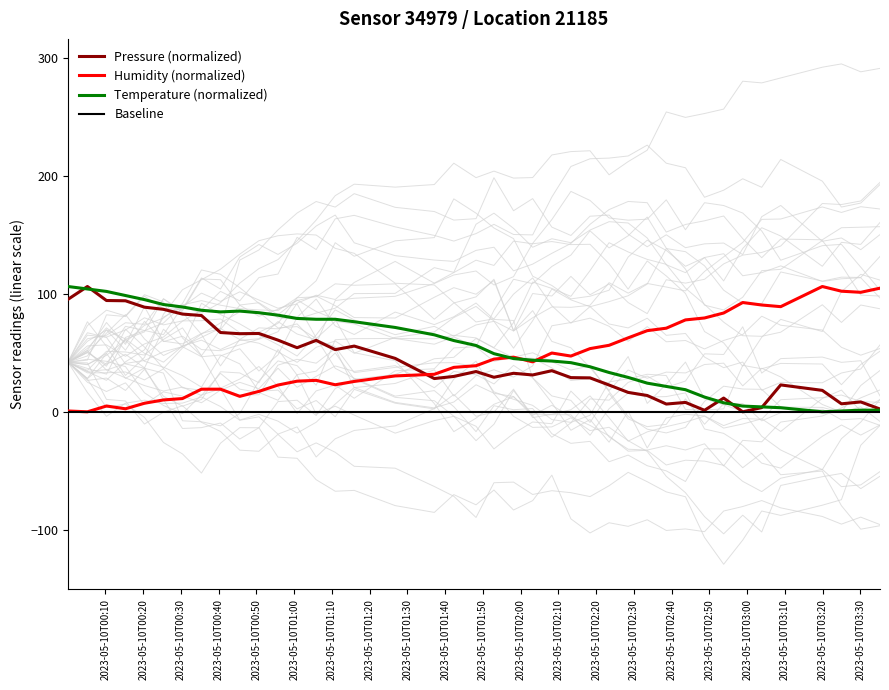

What is the maximum value for Pressure (normalized)?

106.3